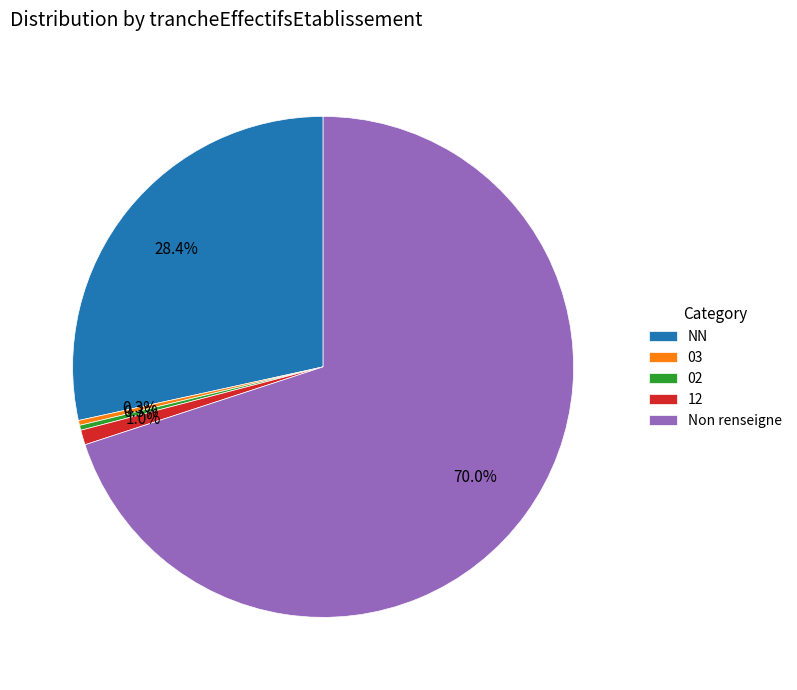

Is there any slice that represents more than half of the pie?

Yes